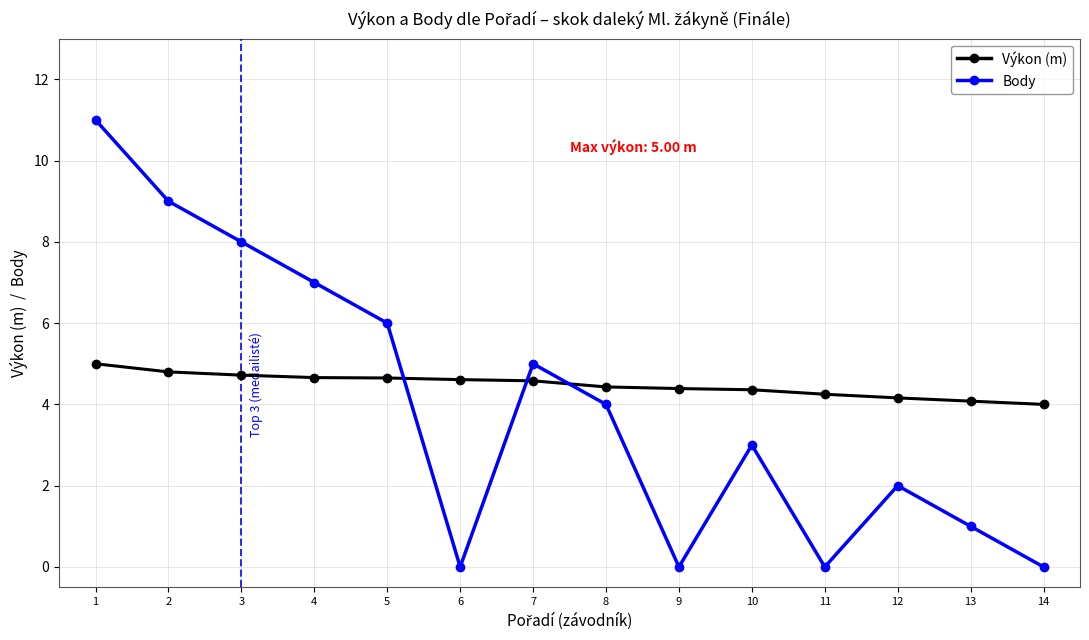

Between which two adjacent categories do Body and Výkon (m) first intersect?

5 and 6